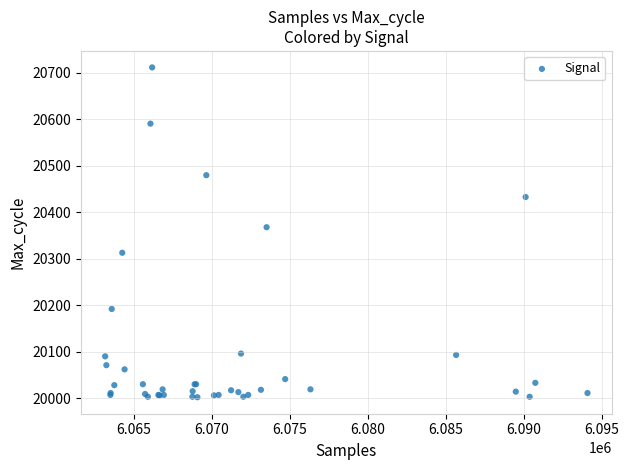

What Y value in the scatter plot is closest to 20357?

20368